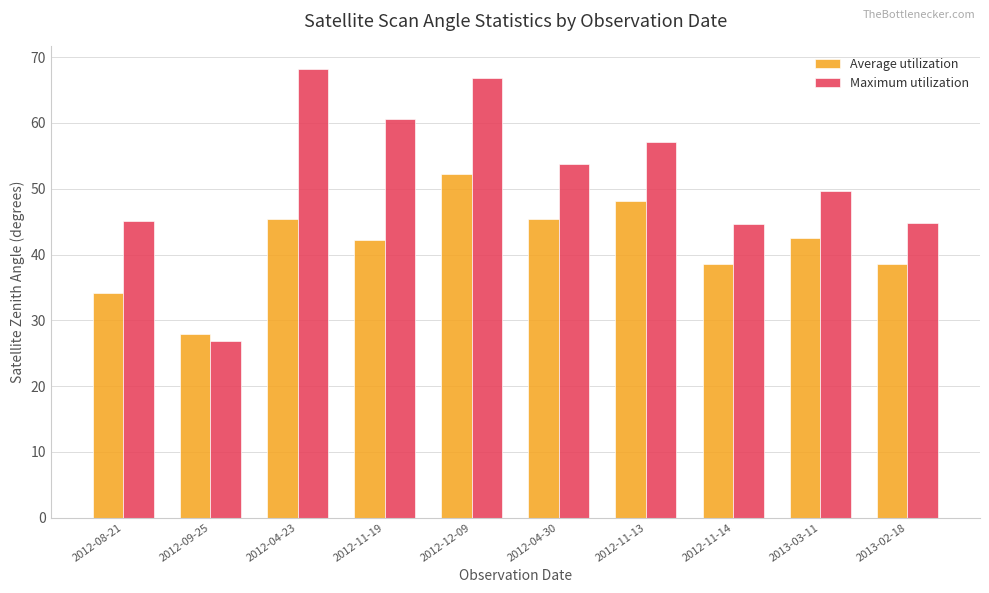

The value of Maximum utilization at 2012-12-09 is 119.2. True or false?

False